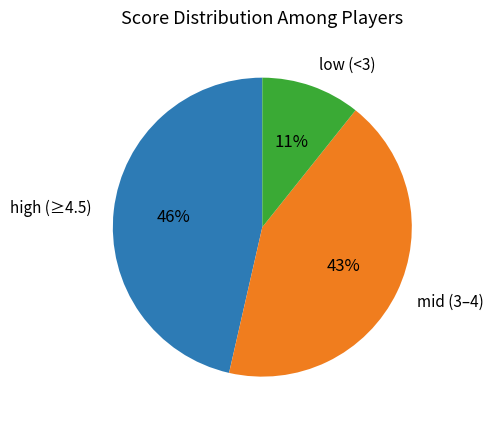

Do low (<3) and mid (3–4) together represent more than half of the pie?

Yes